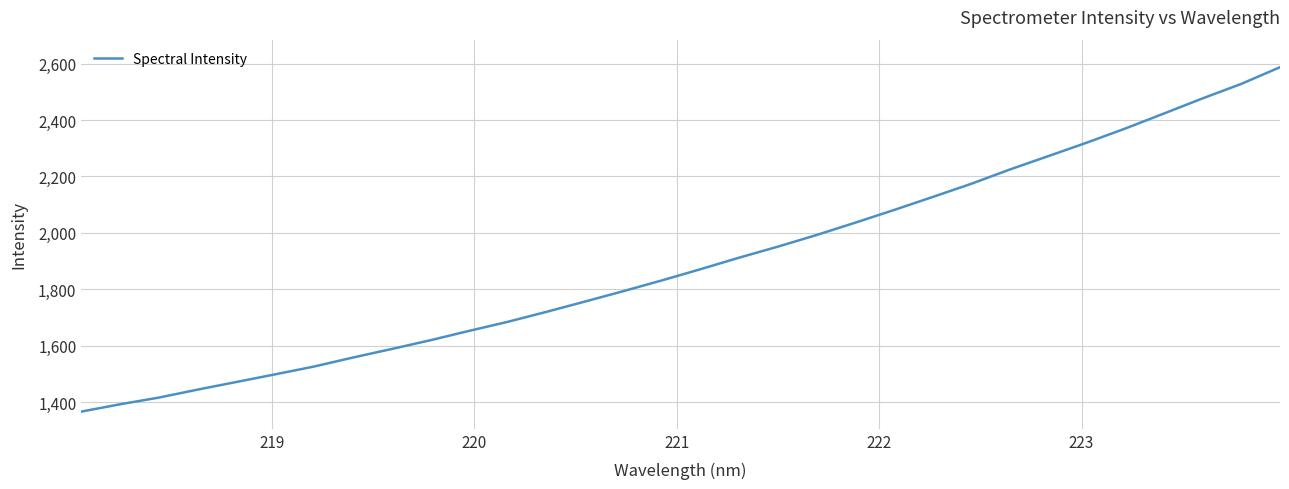

What is the smallest value displayed?

1366.9